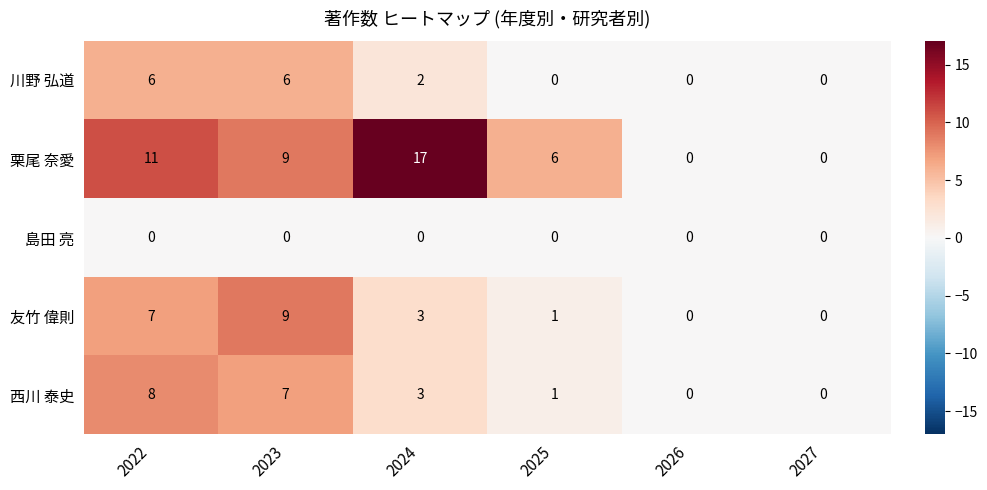

Between 2024 and 2026, which series saw the biggest shift?

栗尾 奈愛